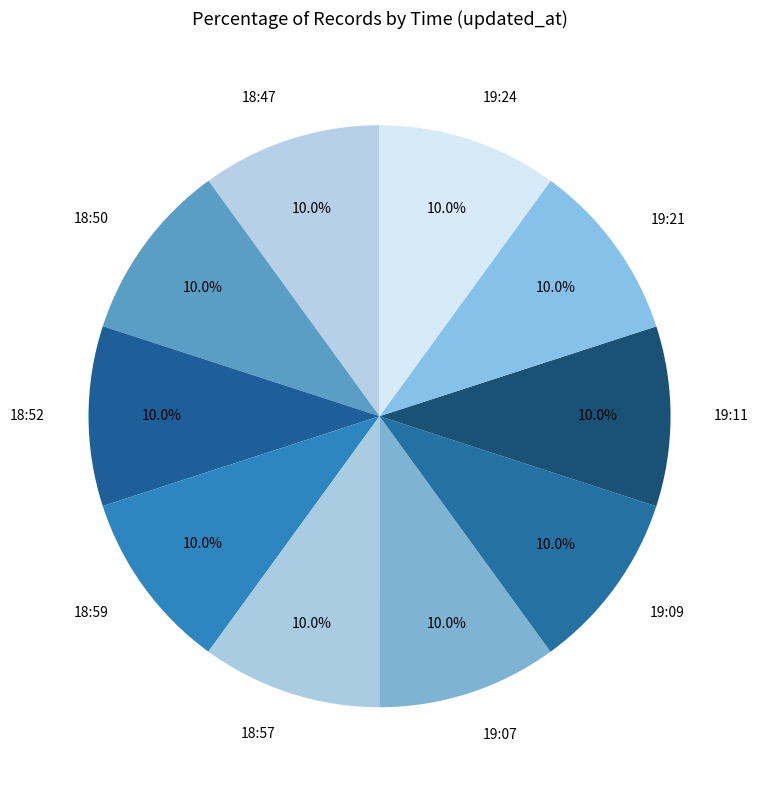

Does 19:21 represent more than half of the total?

No